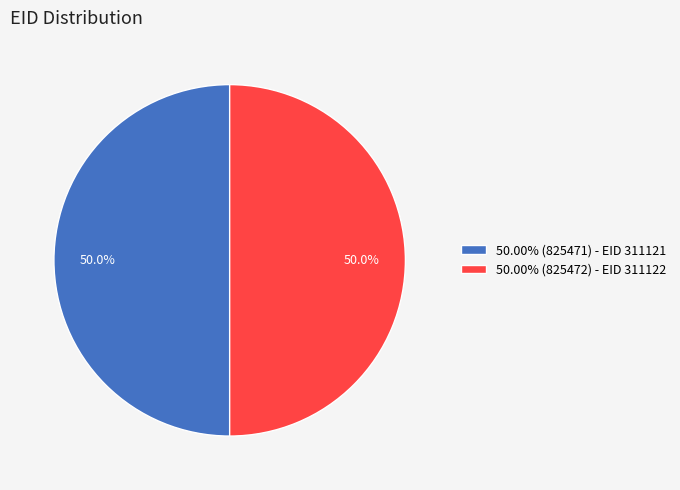

How many segments does this pie chart have?

2